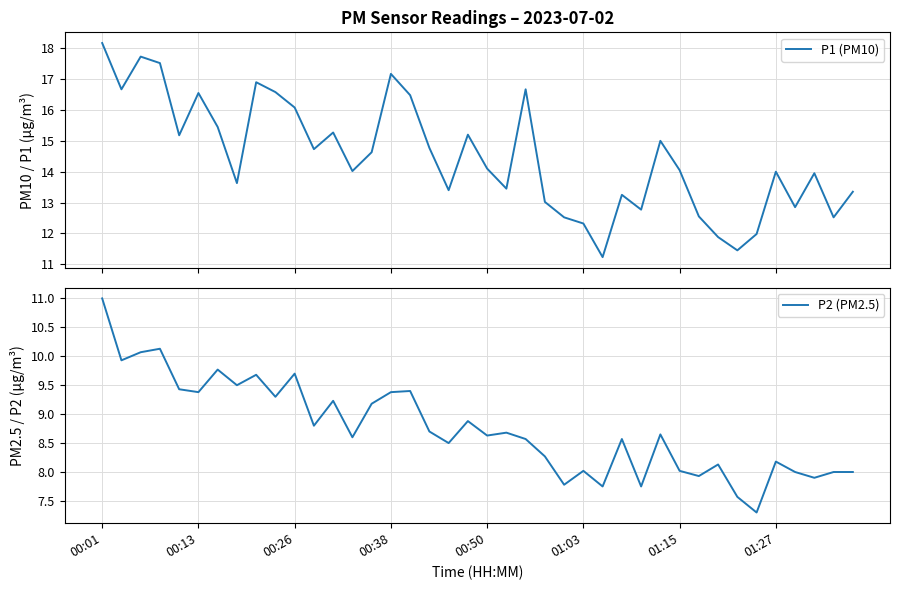

How many series are shown in this chart?

2